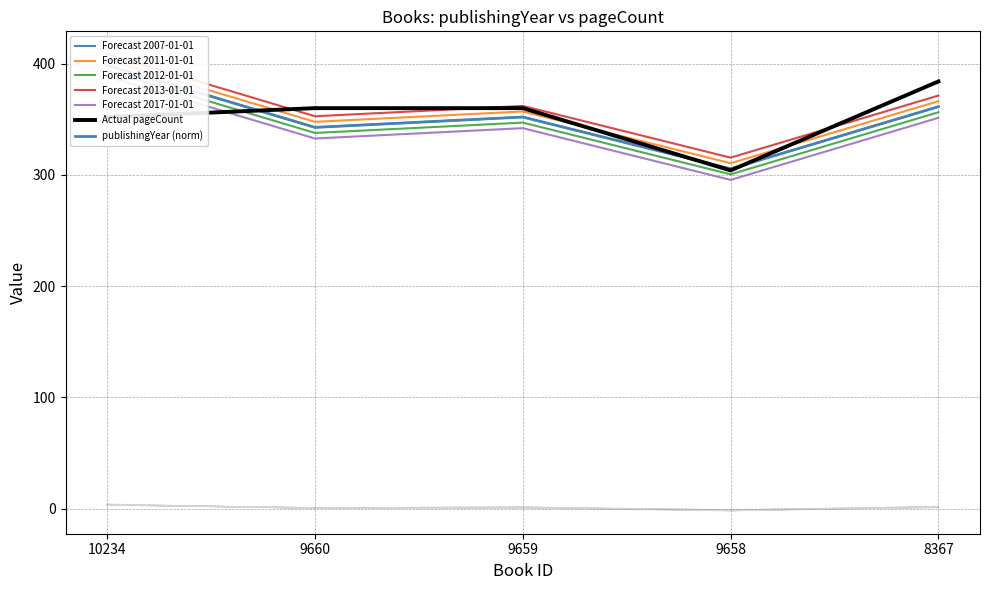

Which has a higher value, 9660 or 10234?

10234